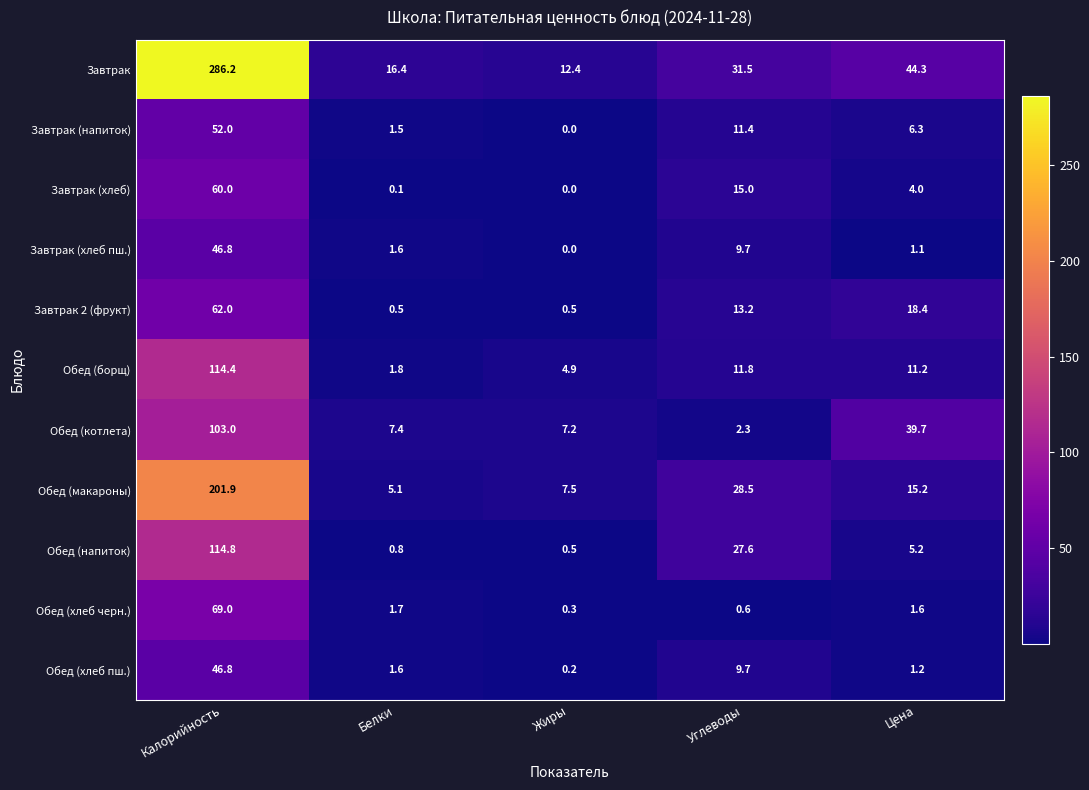

Read the Обед (котлета) value at Калорийность.

103.0